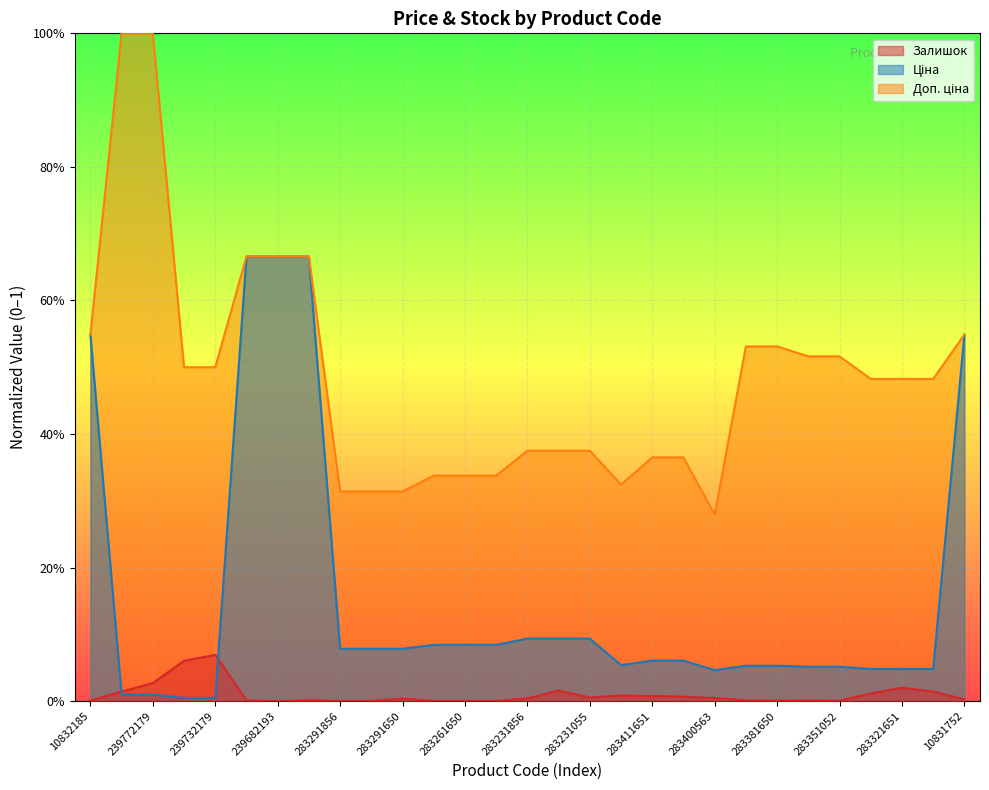

At which category does Залишок reach its first local valley?

239682193